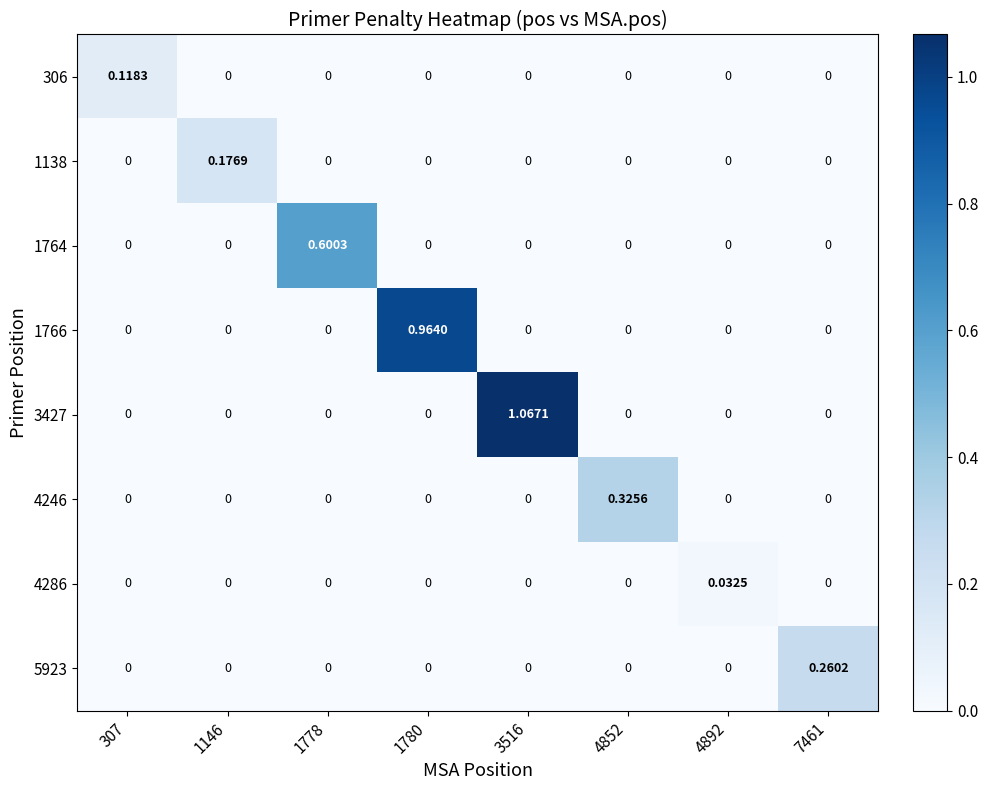

Which series changed the most between 1778 and 3516?

3427